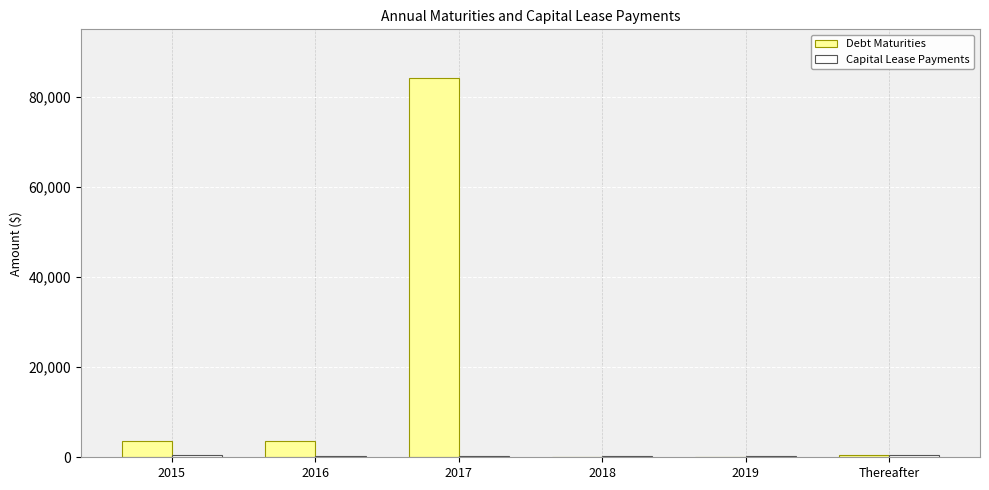

What is the sum of the Debt Maturities values at 2016 and 2019?

3705